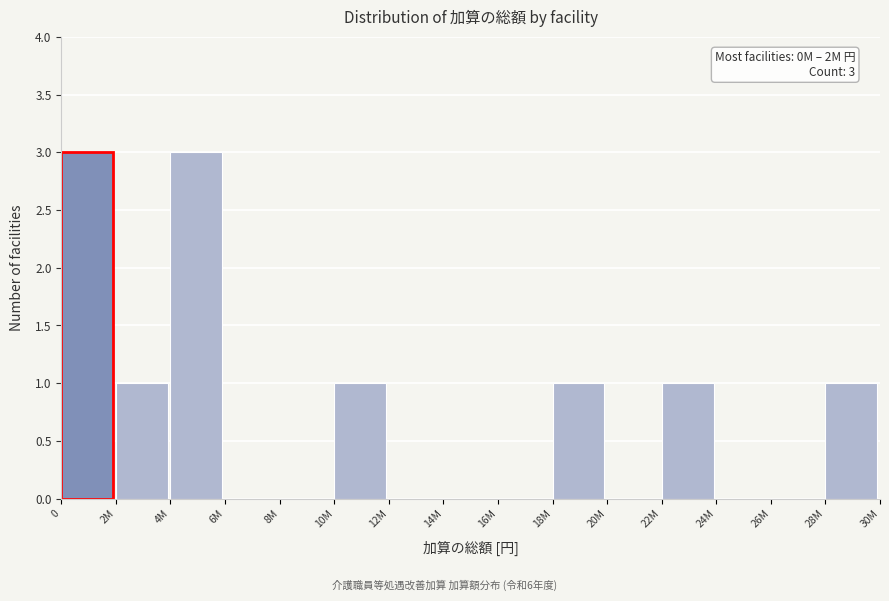

Reading left to right, transcribe all the data shown in this chart.

0=3	2M=1	4M=3	6M=0	8M=0	10M=1	12M=0	14M=0	16M=0	18M=1	20M=0	22M=1	24M=0	26M=0	28M=1